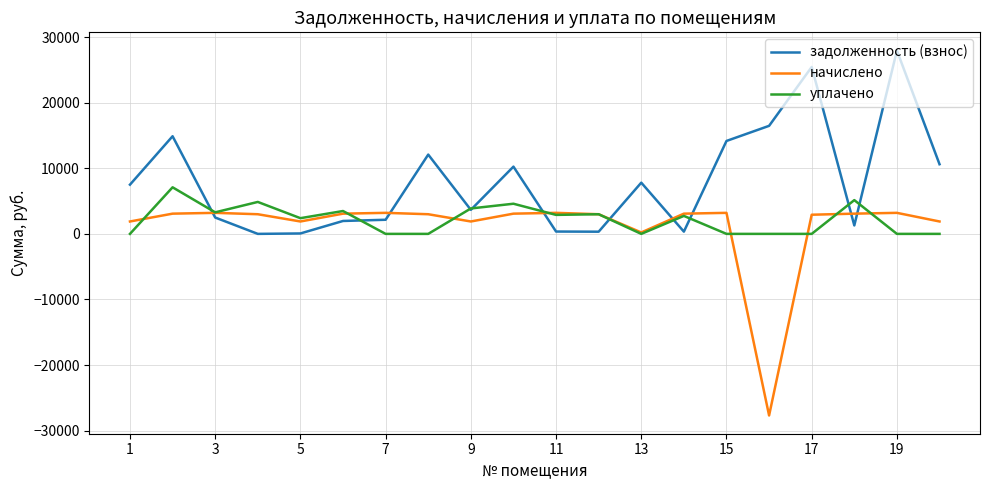

Which series has the largest range (max minus min)?

начислено